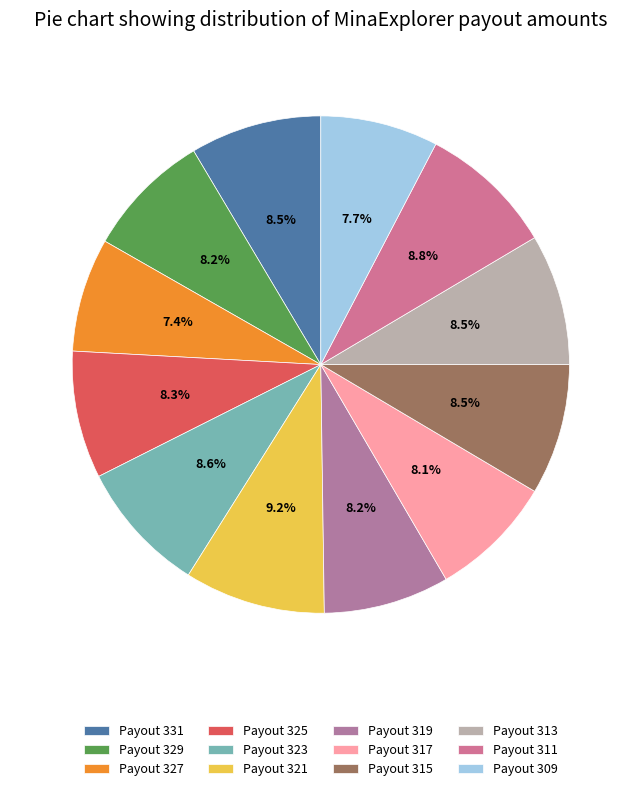

To the nearest percent, what is the combined percentage of Payout 323 and Payout 317?

17%